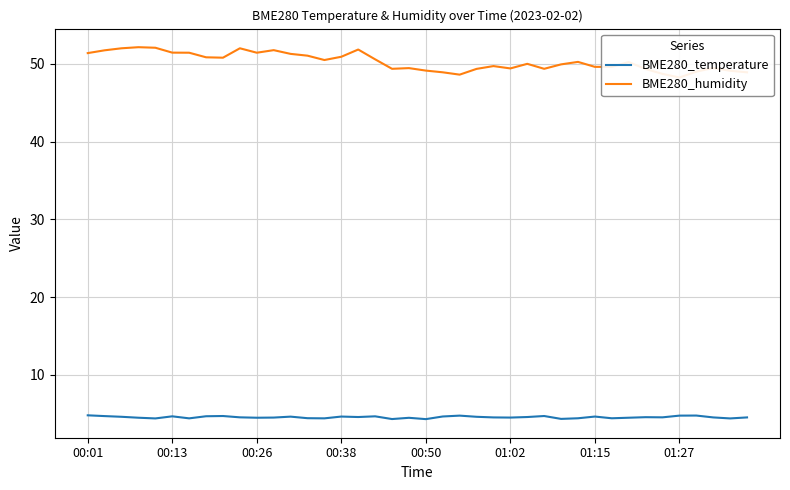

What is the lowest value of the BME280_temperature series?

4.3